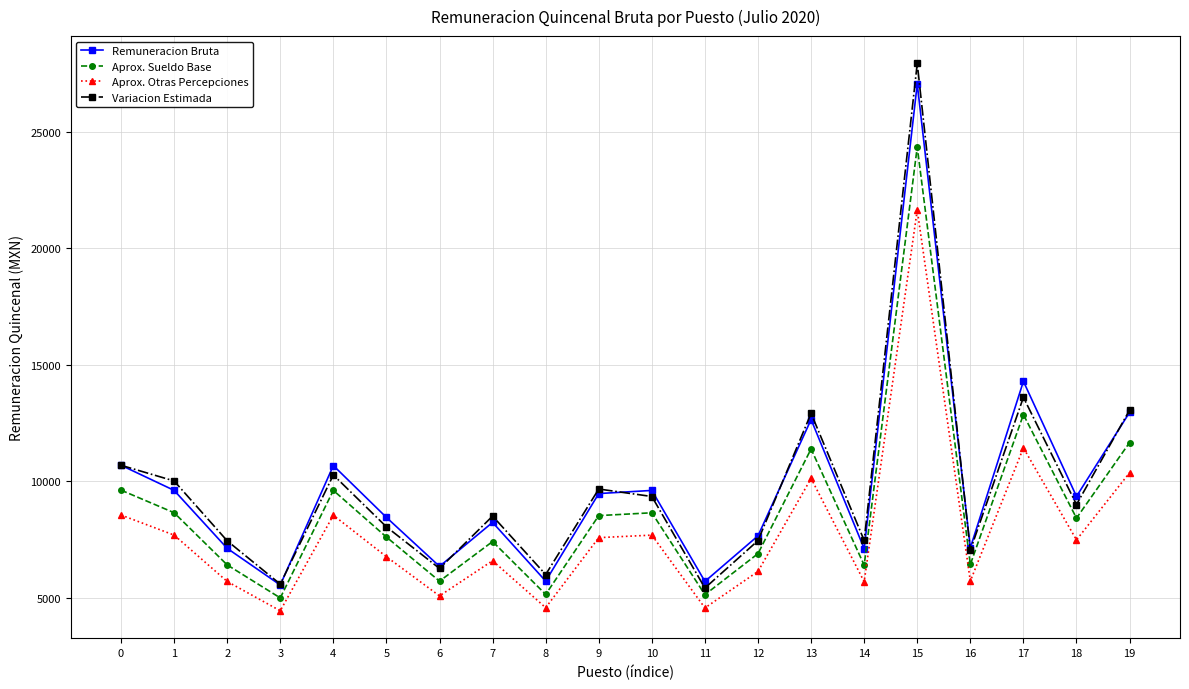

The Variacion Estimada series shows 12350.6 at 18. True or false?

False